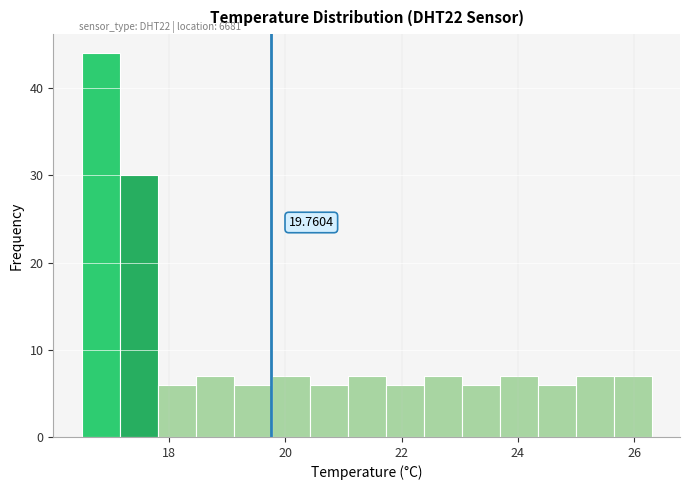

Around what value on the x-axis is the tallest bar? Give the approximate position of its centre, as read against the axis.

16.8